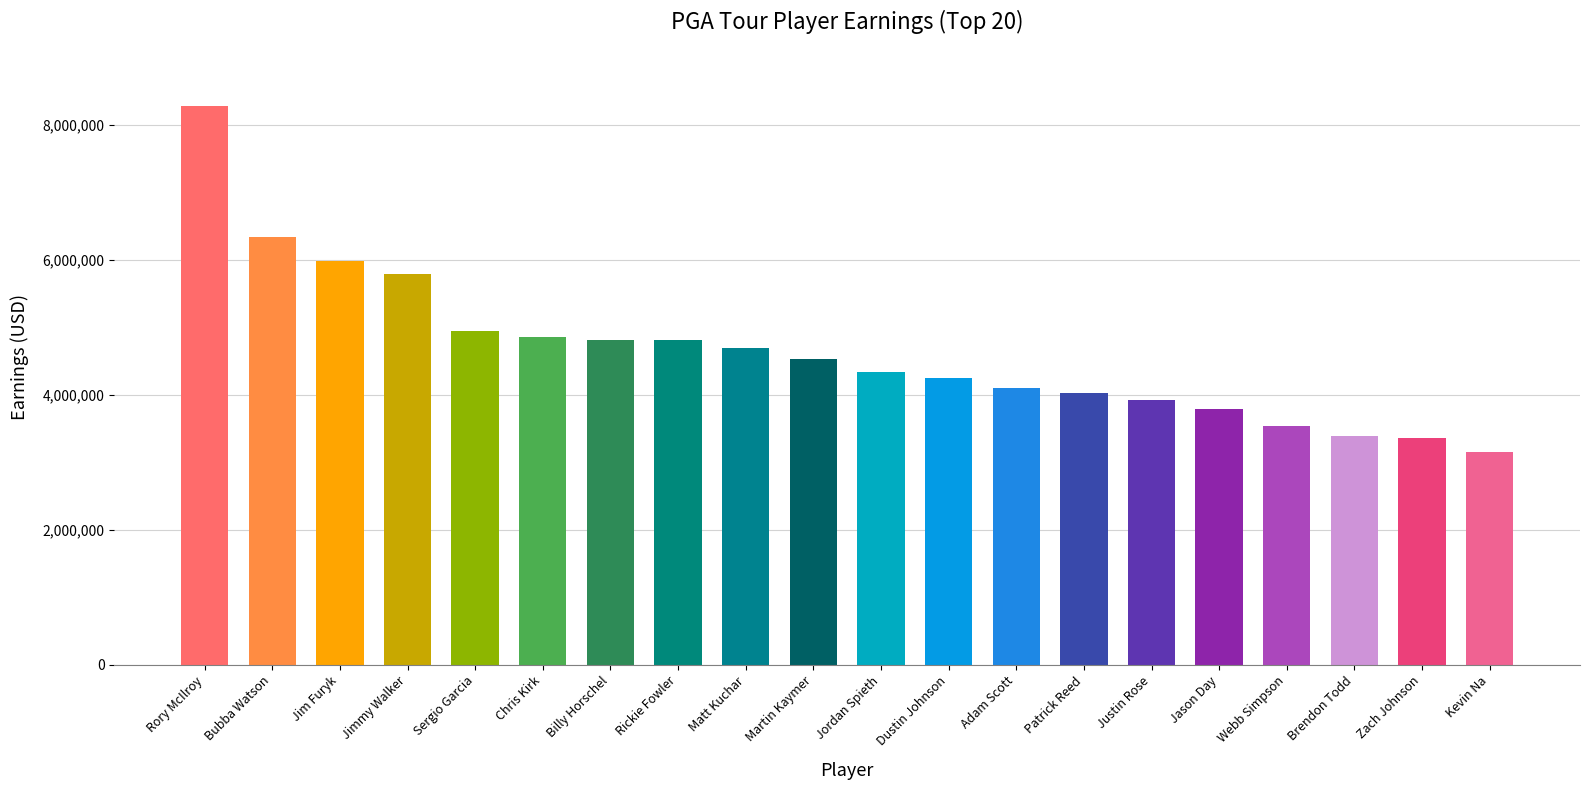

The chart shows a value of 4814786.5 at Billy Horschel. True or false?

True